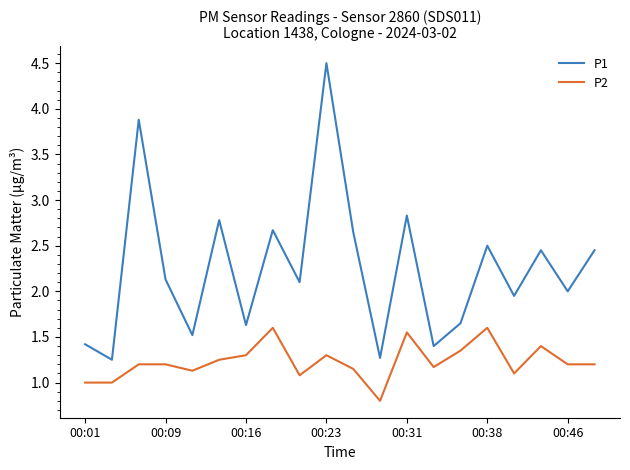

Is this an area chart (filled region under the line)?

No